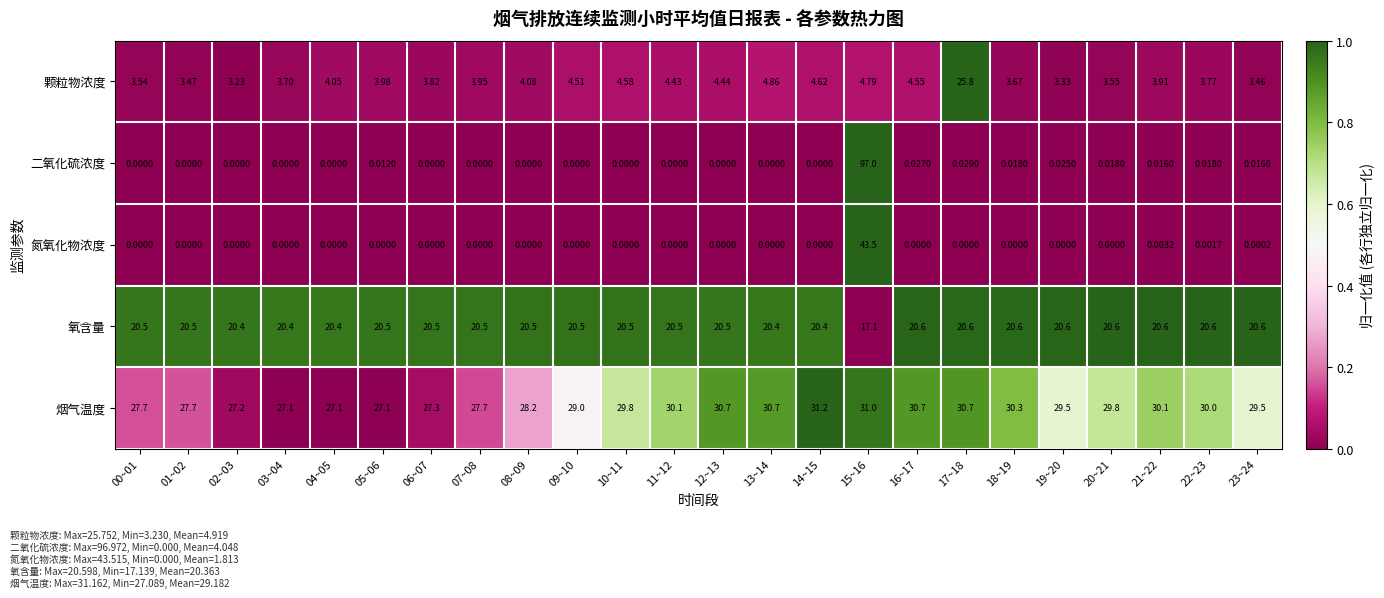

Rank the series by their maximum value, from highest to lowest.

二氧化硫浓度, 氮氧化物浓度, 烟气温度, 颗粒物浓度, 氧含量